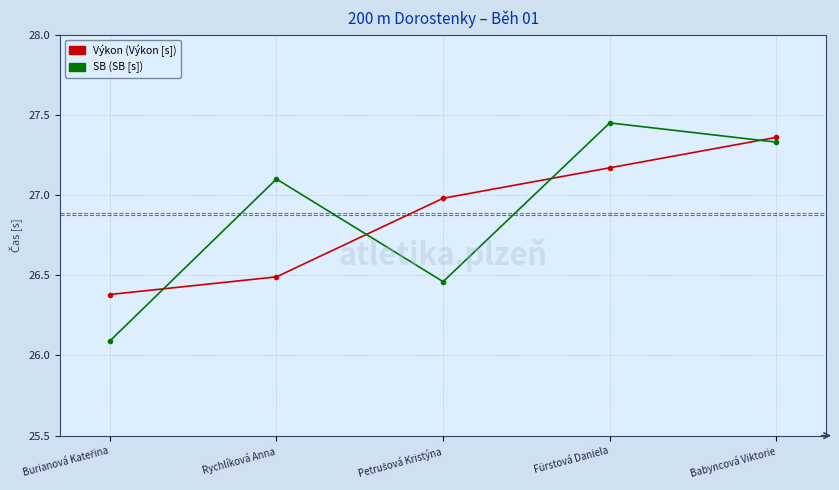

What position from the right is Fürstová Daniela?

2